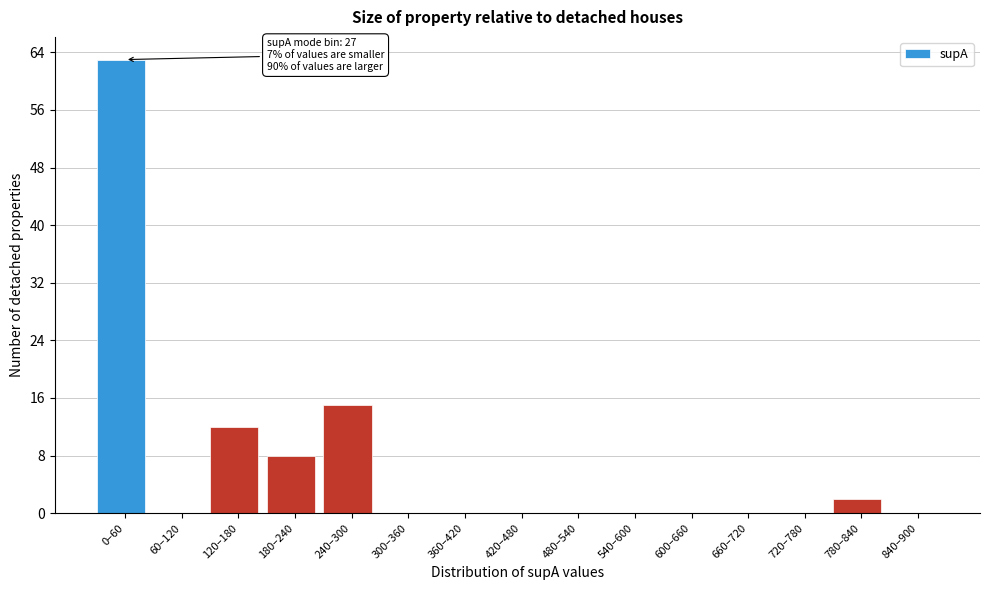

Reading left to right, extract all data points from this chart.

0–60=63	60–120=0	120–180=12	180–240=8	240–300=15	300–360=0	360–420=0	420–480=0	480–540=0	540–600=0	600–660=0	660–720=0	720–780=0	780–840=2	840–900=0